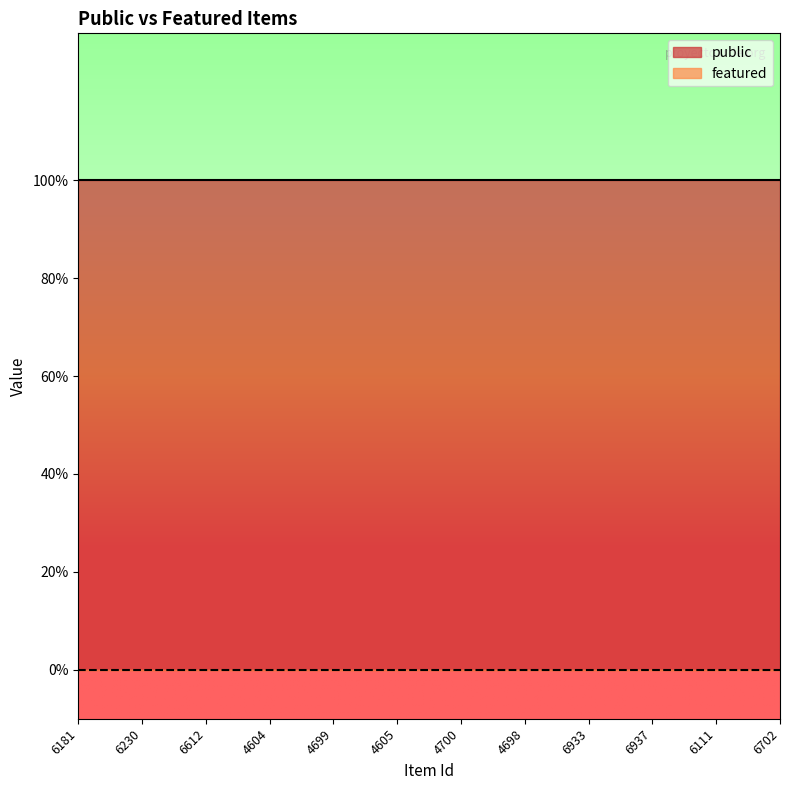

Is this an area chart (filled region under the line)?

No